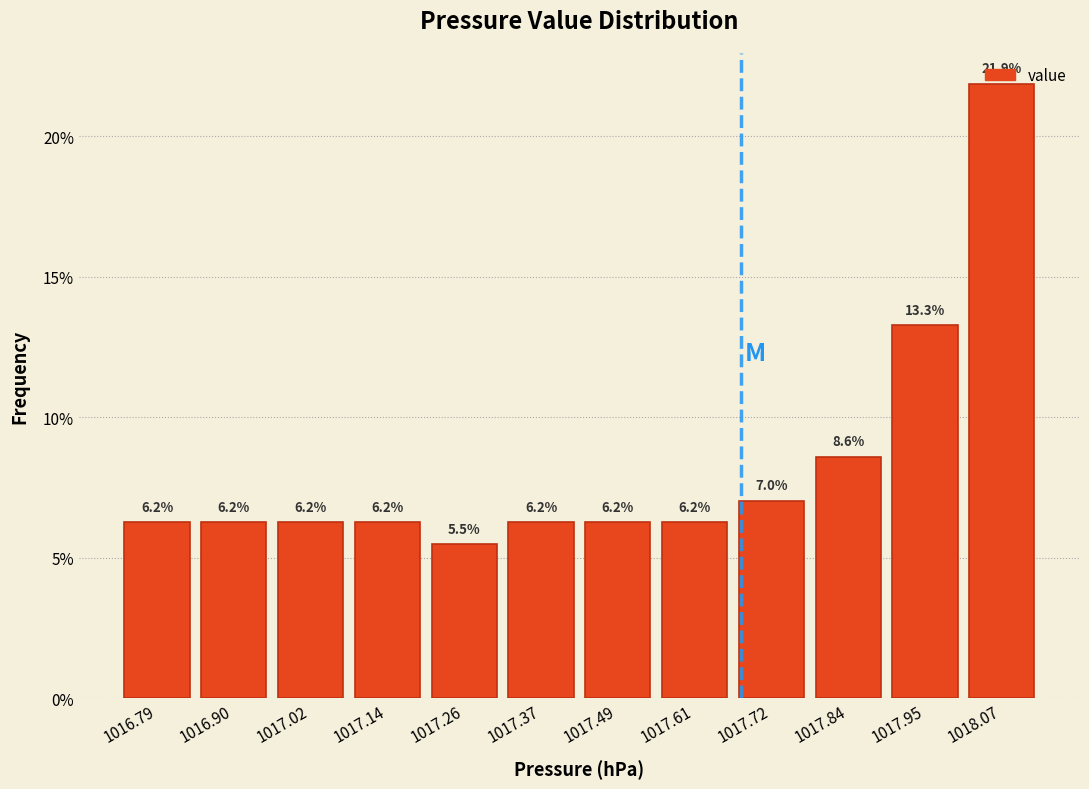

Over which range of the x-axis is the bar tallest?

1018.02 to 1018.14